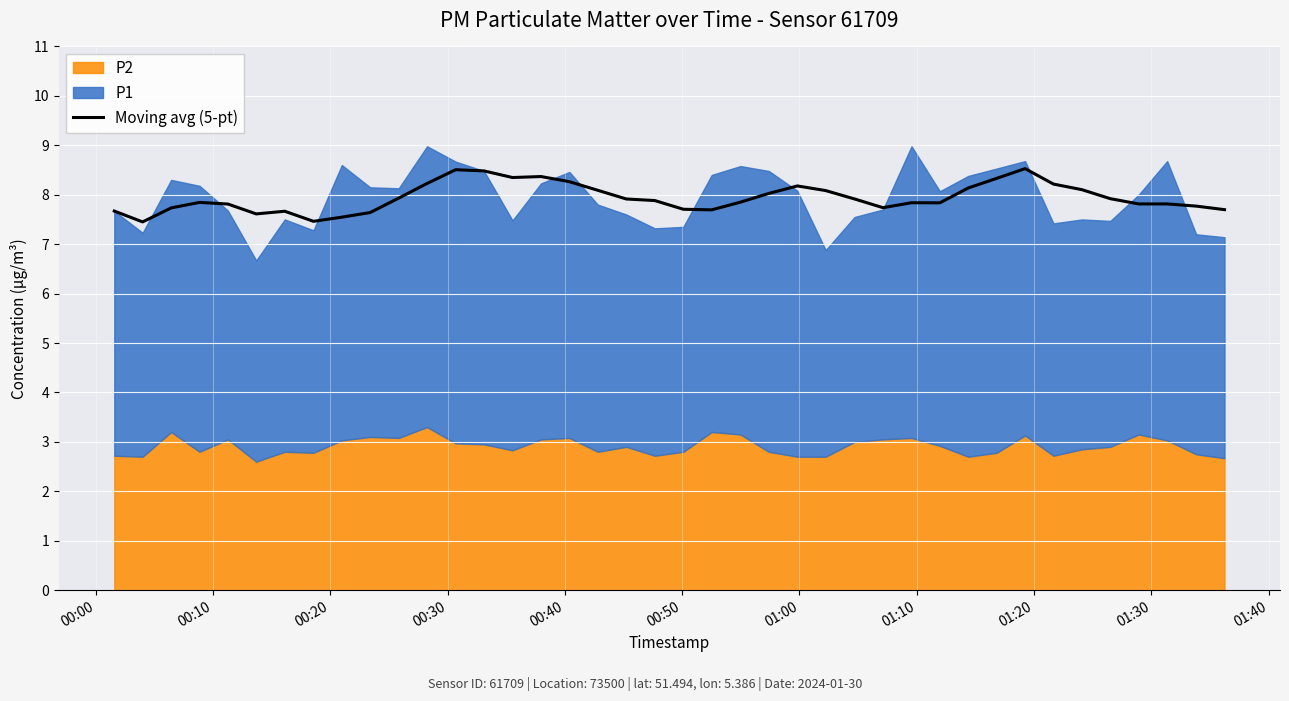

What is the highest value of the Moving avg (5-pt) series?

8.5